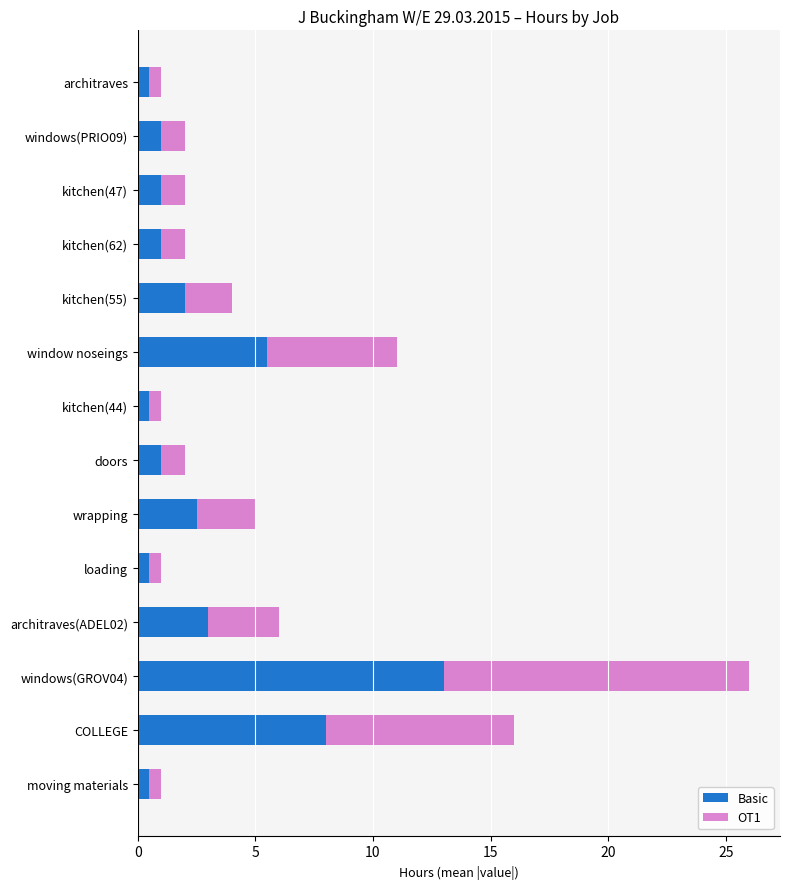

At which category is the sum across all series the highest?

windows(GROV04)